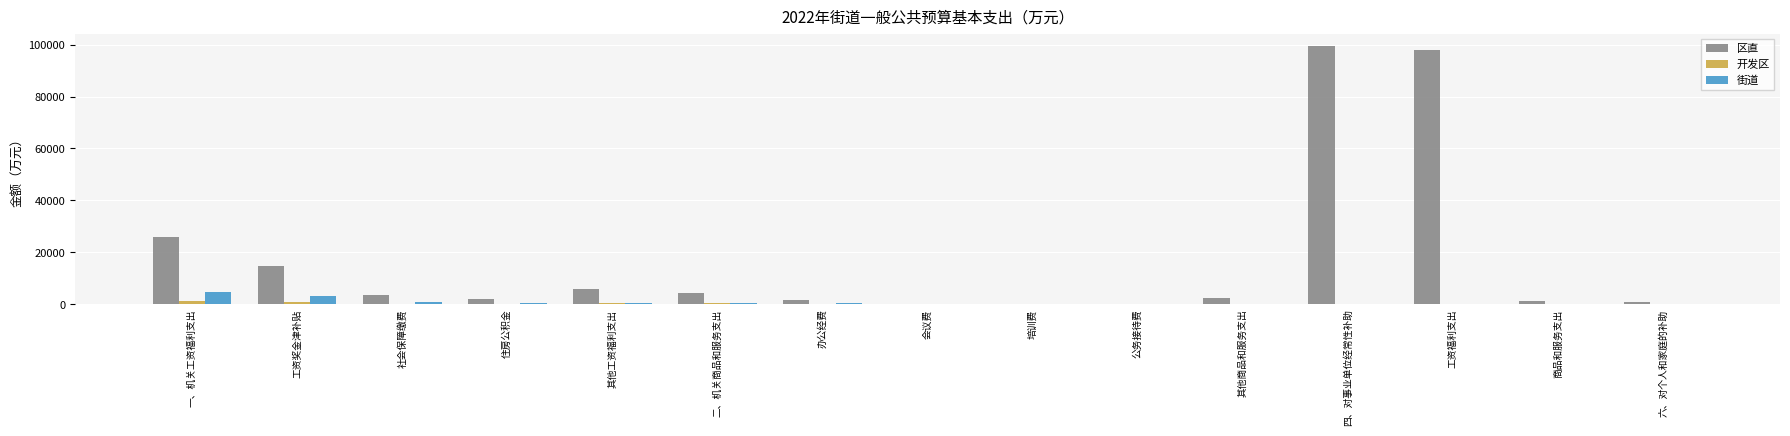

Where is 区直 nearest to the value 49652?

一、机关工资福利支出